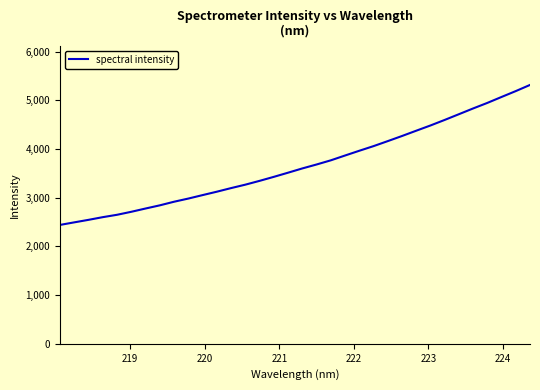

What is the difference between the maximum and minimum values?

2875.7